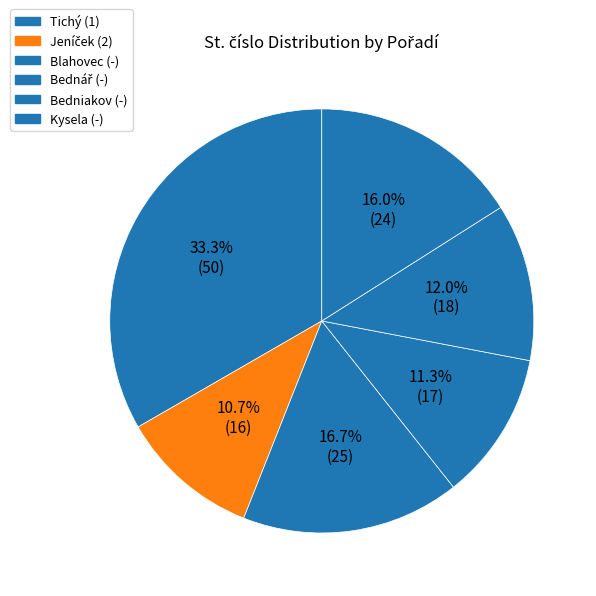

To the nearest percent, what is the average slice percentage?

17%